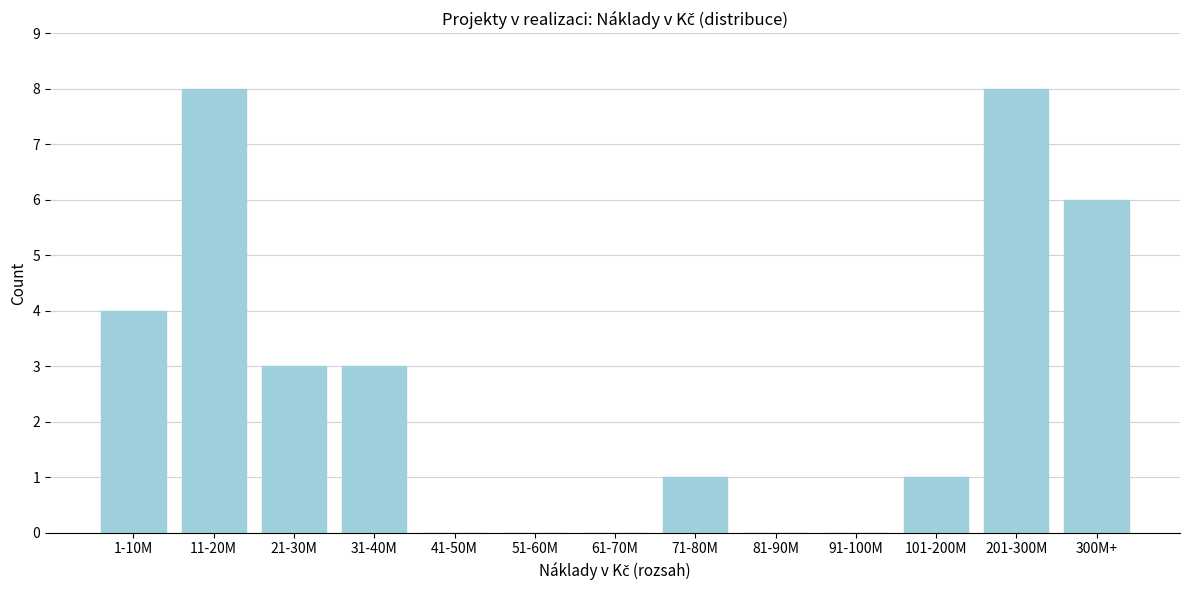

Reading right to left, transcribe all the data shown in this chart.

300M+=6	201-300M=8	101-200M=1	91-100M=0	81-90M=0	71-80M=1	61-70M=0	51-60M=0	41-50M=0	31-40M=3	21-30M=3	11-20M=8	1-10M=4